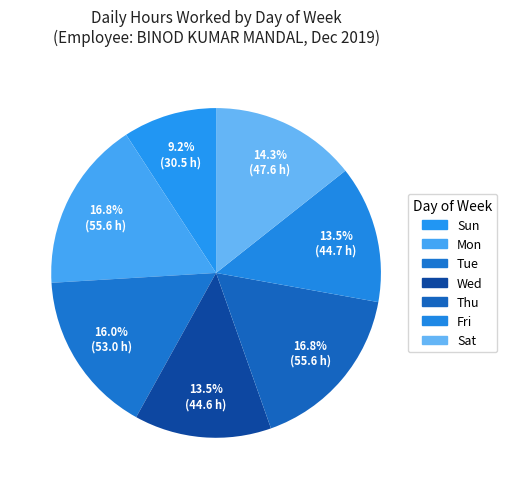

To the nearest percent, what is the average slice percentage?

14%